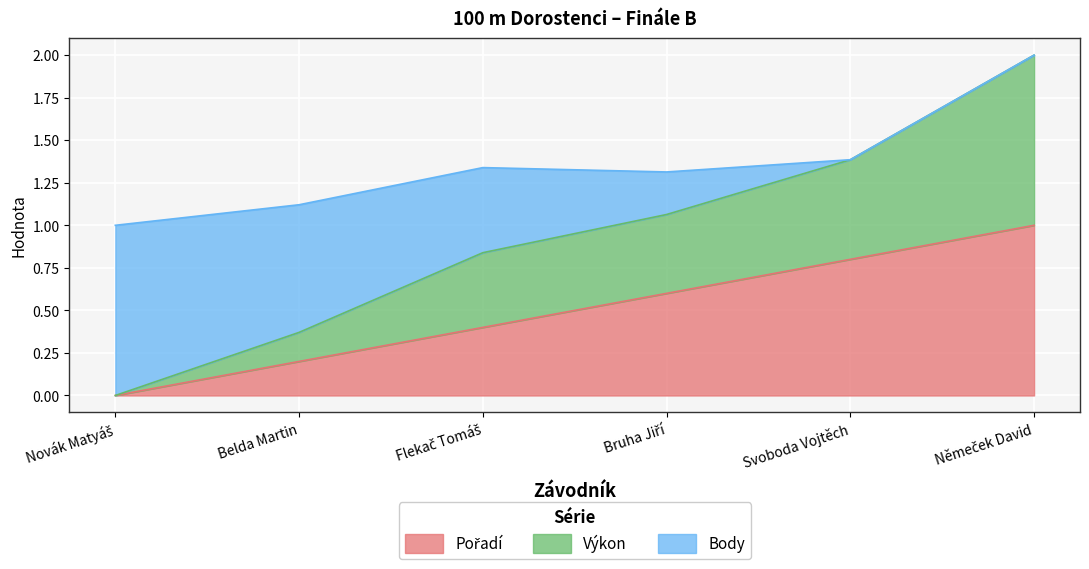

Read the Pořadí value at Flekač Tomáš.

0.4